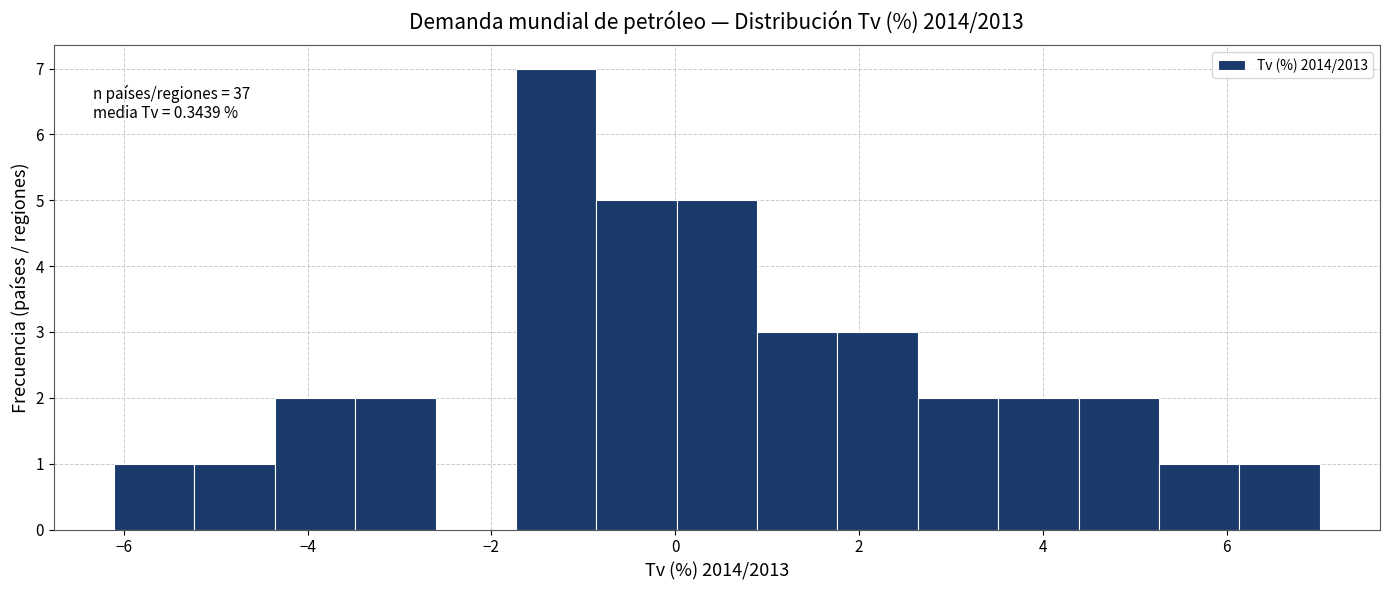

Over which range of the x-axis is the bar tallest?

-1.8 to -0.8